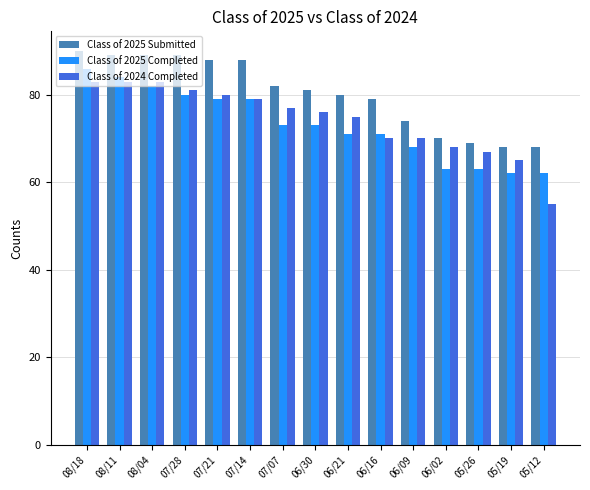

What is the sum of the Class of 2024 Completed values at 07/21 and 08/11?

163